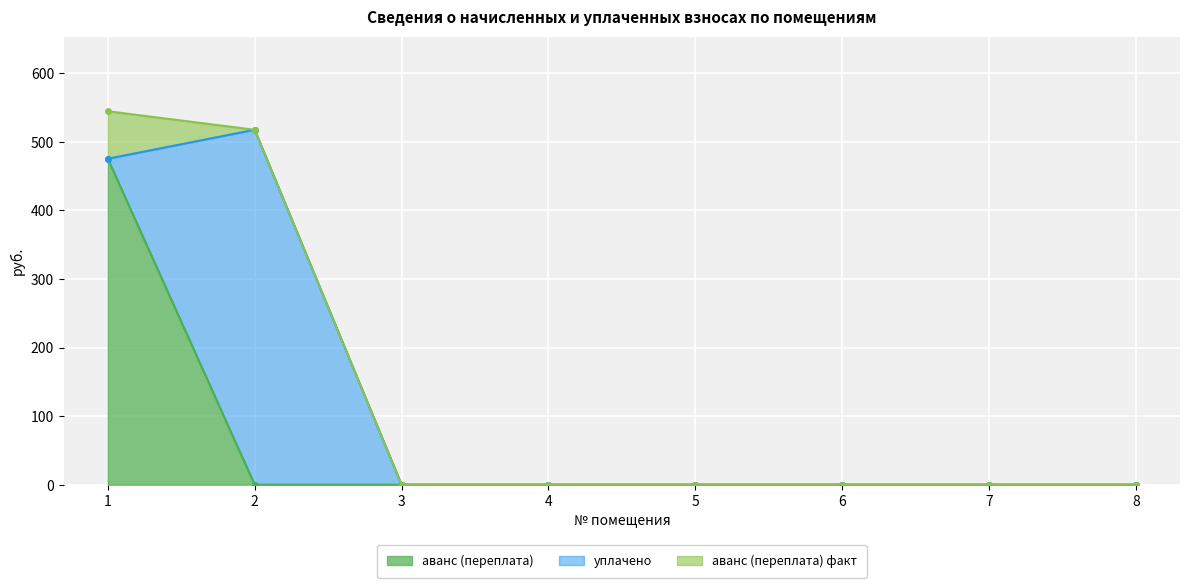

After their last crossing, which series has the higher values: аванс (переплата) факт or уплачено?

уплачено